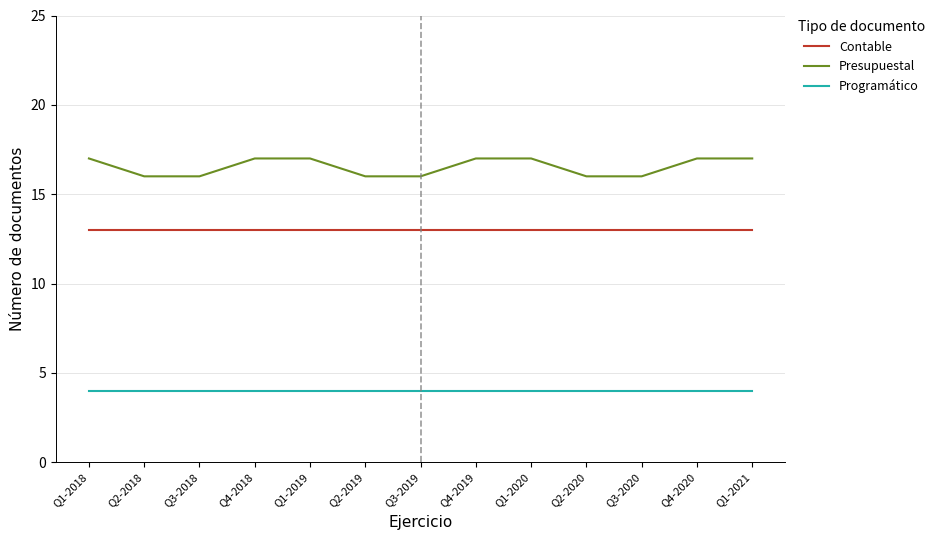

What value does the Programático series have at Q3-2018?

4